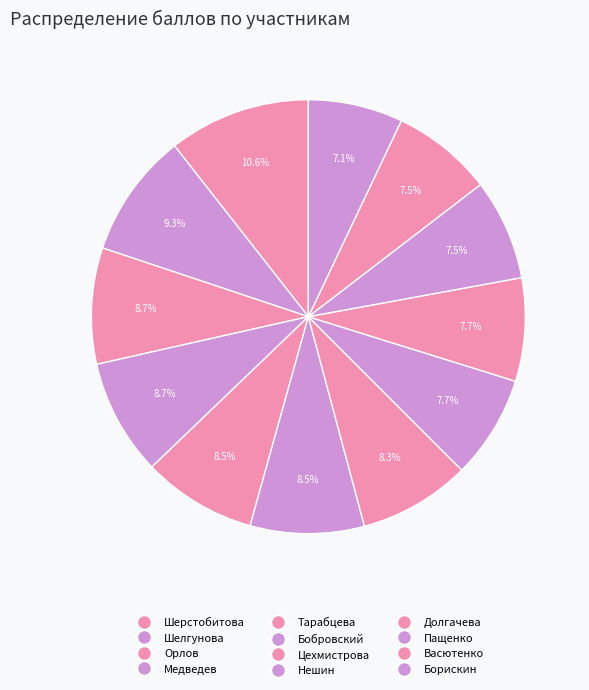

How many segments does this pie chart have?

12